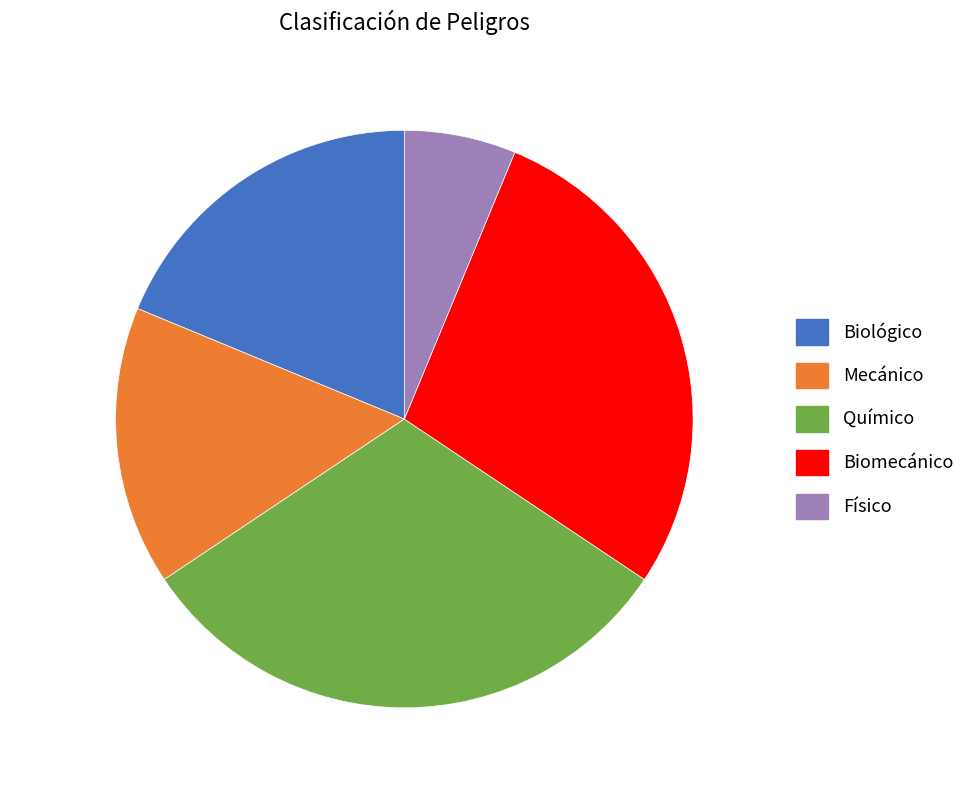

Approximately how many times larger is the value at Biomecánico compared to Químico?

0.9